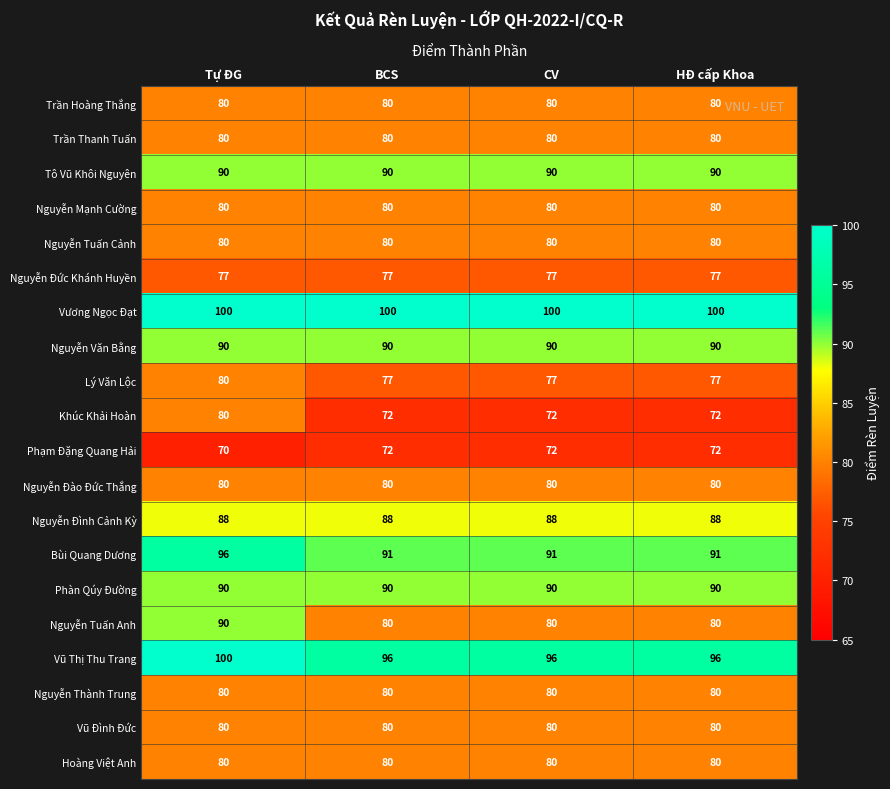

Read the Nguyễn Đình Cảnh Kỳ value at HĐ cấp Khoa.

88